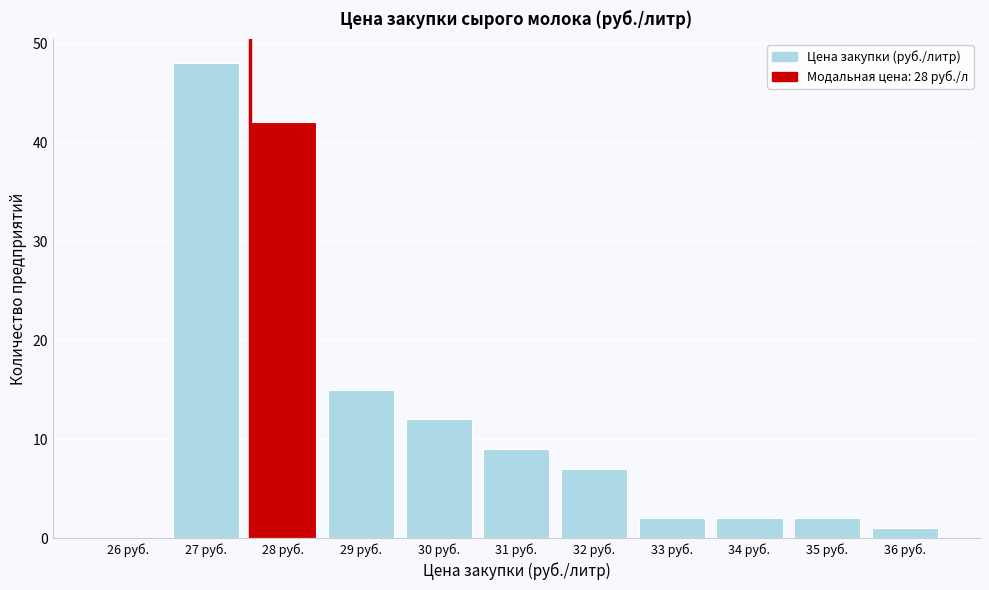

Reading right to left, list all the values displayed in this chart.

36 руб.=1	35 руб.=2	34 руб.=2	33 руб.=2	32 руб.=7	31 руб.=9	30 руб.=12	29 руб.=15	28 руб.=42	27 руб.=48	26 руб.=0